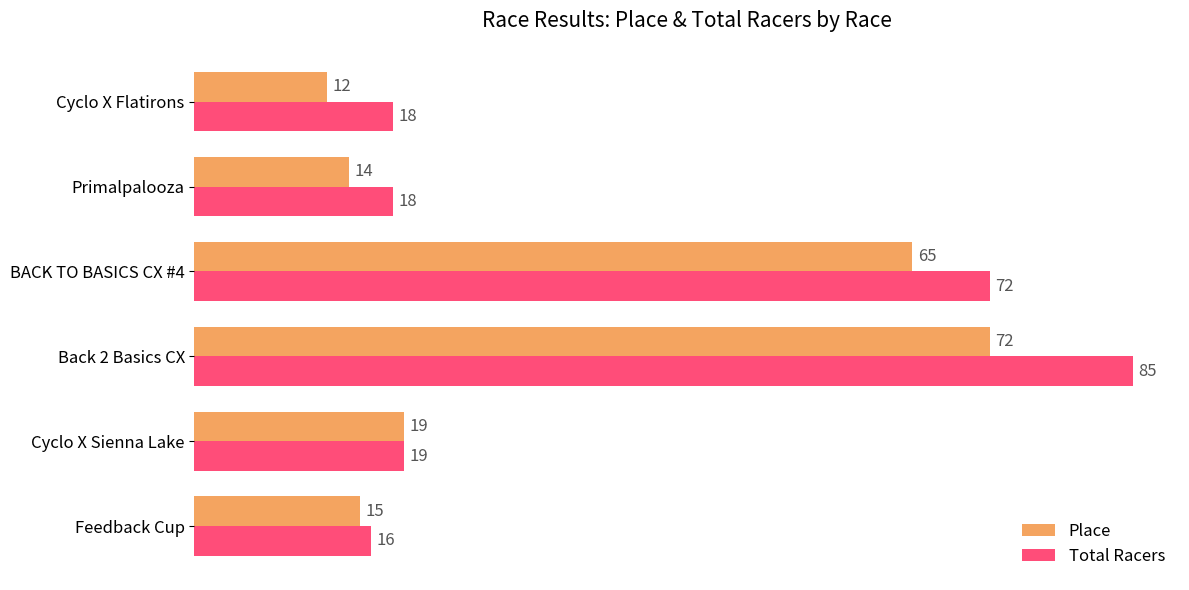

Is it true that Place equals 5 at Cyclo X Flatirons?

False